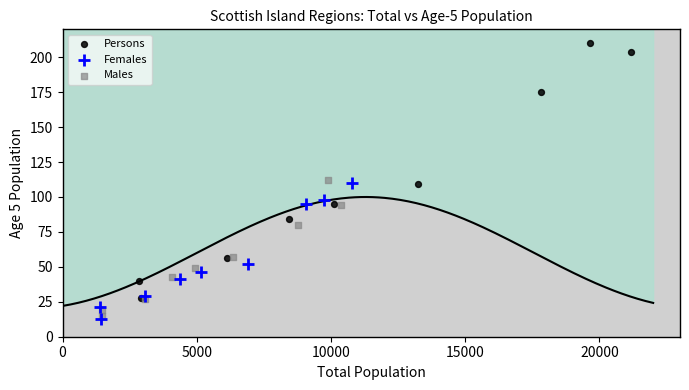

Which series has the largest Y range (max minus min)?

Persons